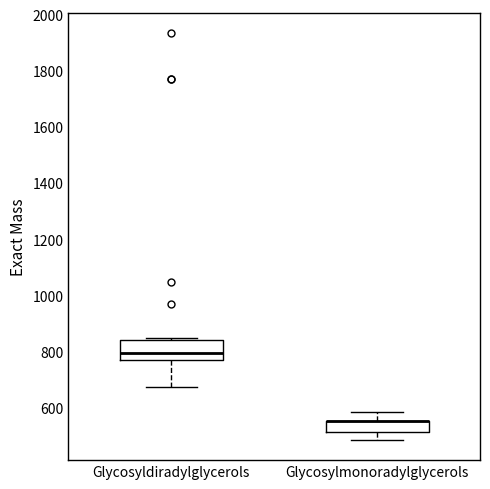

Comparing the boxes themselves (not the whiskers), which one is the tallest?

Glycosyldiradylglycerols